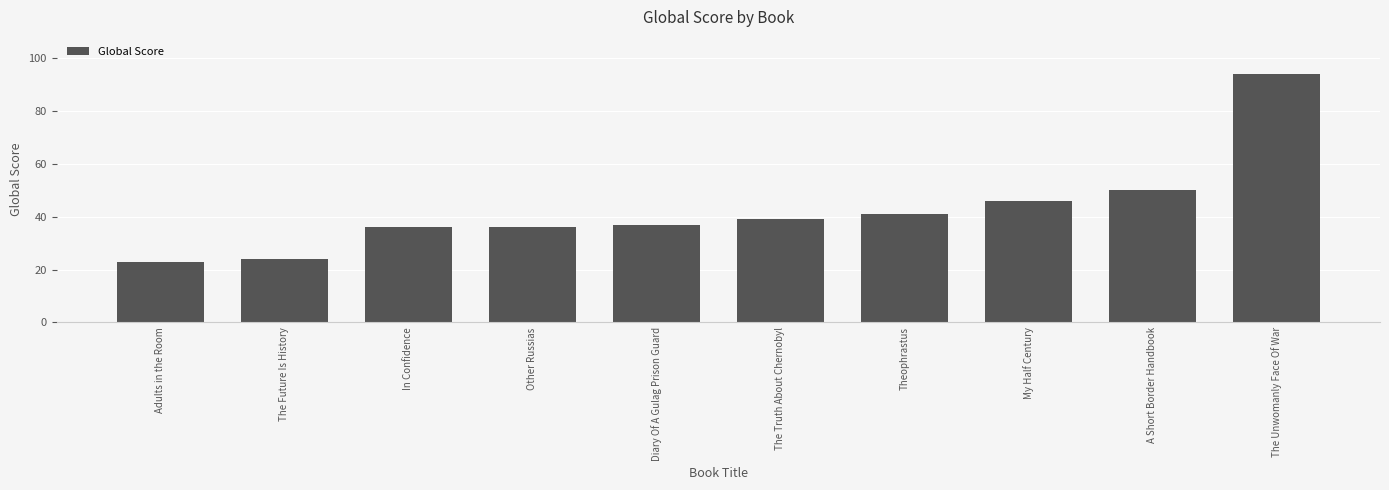

What is the label of the 5th bar from the left?

Diary Of A Gulag Prison Guard